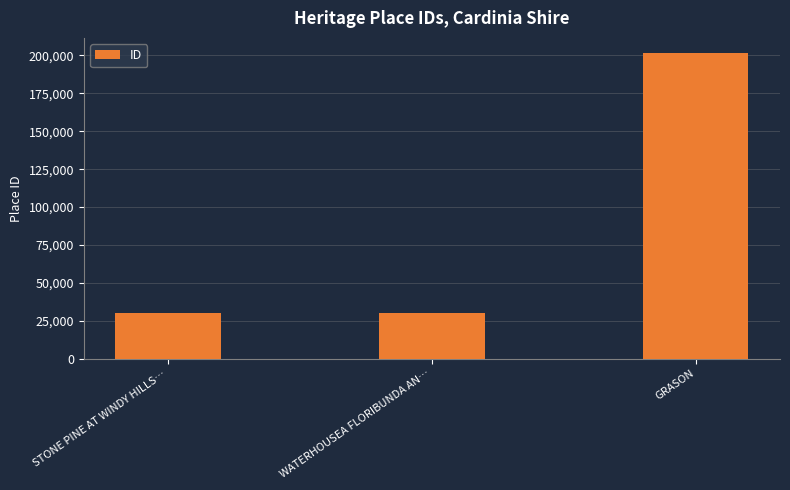

At which label is the value closest to 115816?

WATERHOUSEA FLORIBUNDA AN…